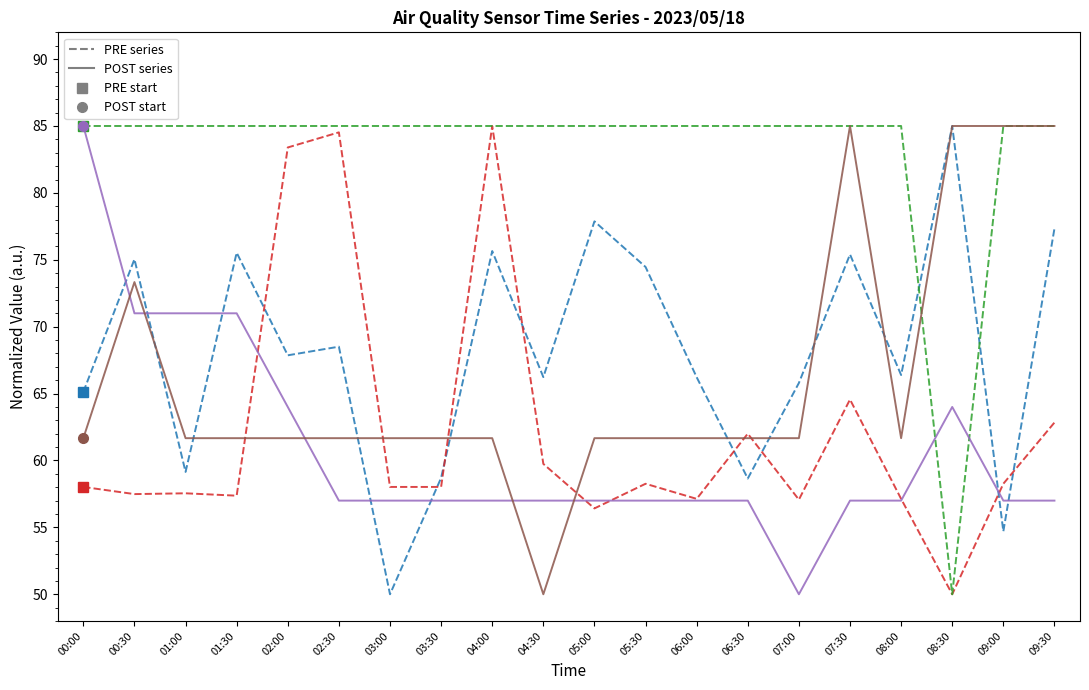

What is the maximum value shown in the chart?

85.0